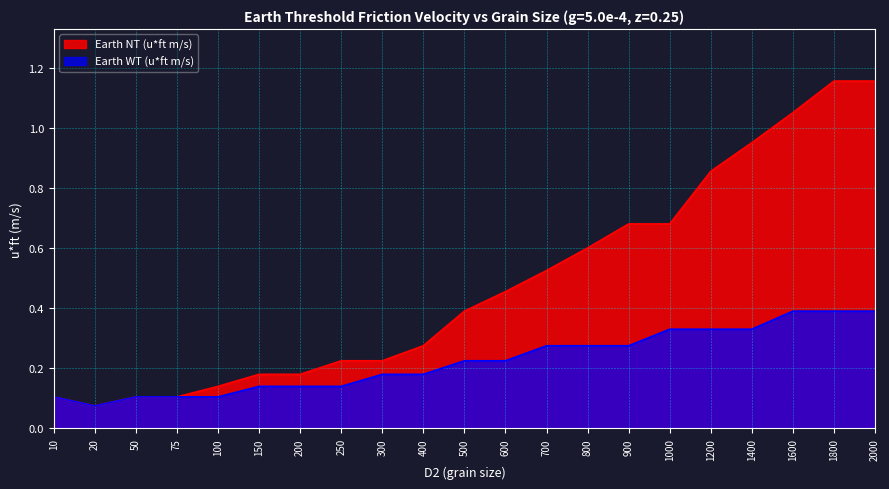

True or false: Earth WT (u*ft m/s) and Earth NT (u*ft m/s) cross at least once.

False